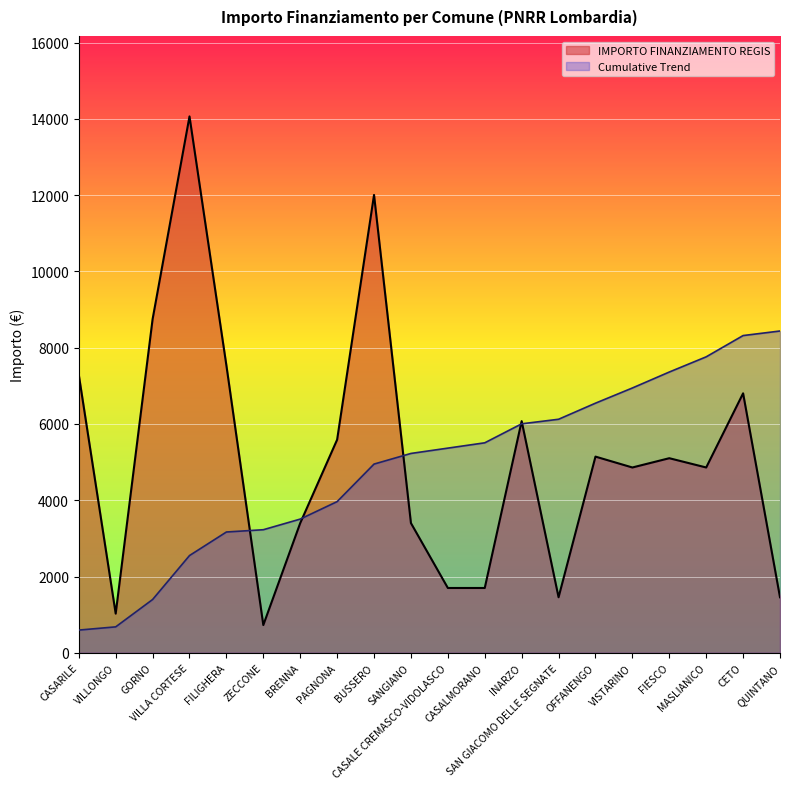

Does the chart display data point markers on the line(s)?

No